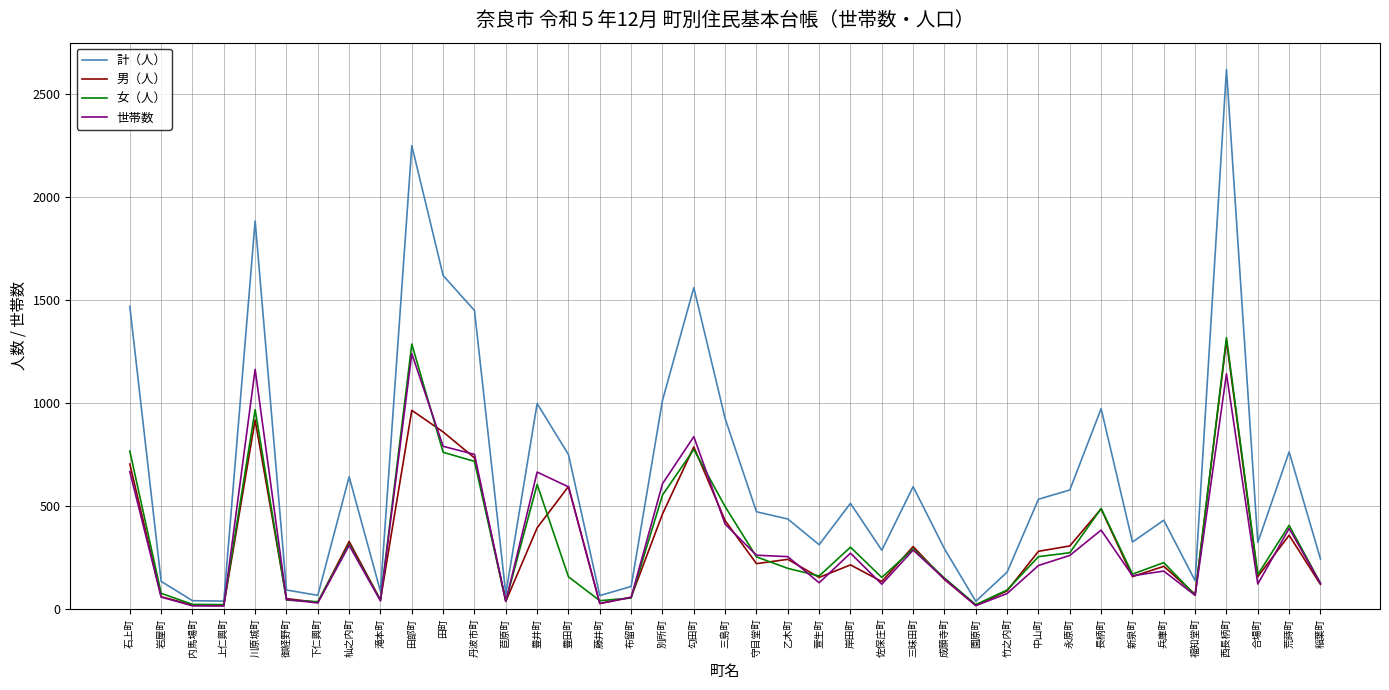

Between 川原城町 and 苣原町, which series saw the biggest shift?

計（人）